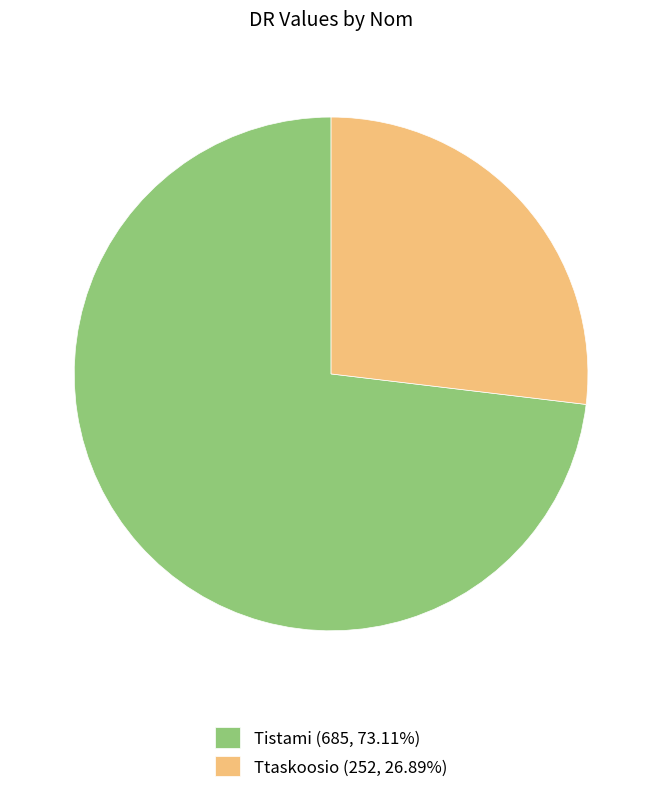

What is the ratio of the value at Ttaskoosio (252, 26.89%) to the value at Tistami (685, 73.11%)?

0.4